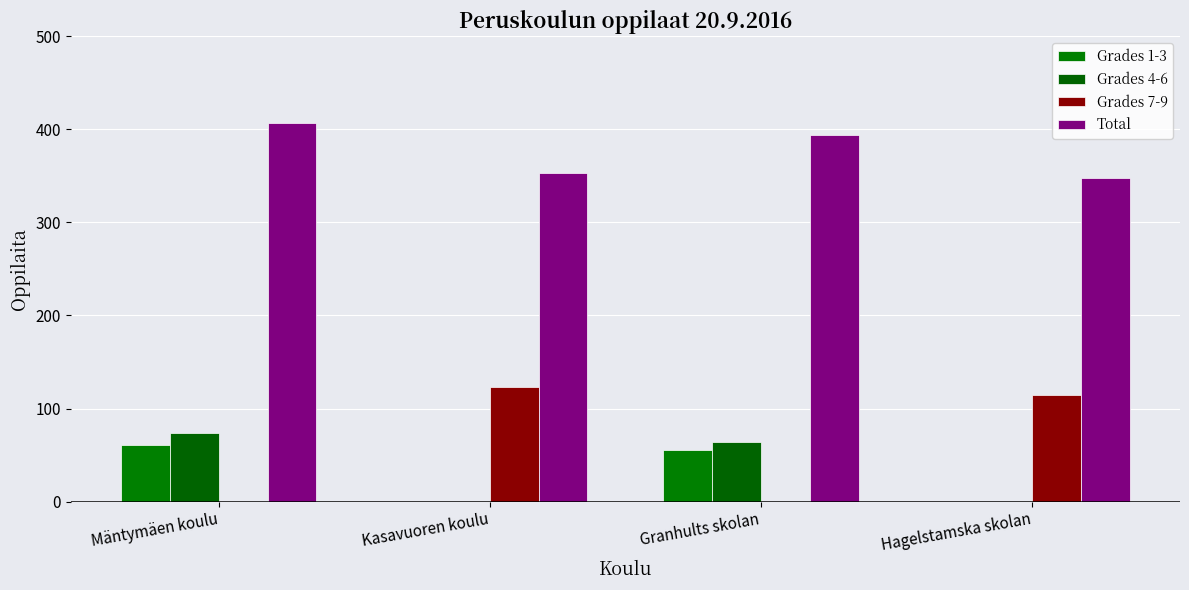

At which label does Grades 4-6 first exceed 64?

Mäntymäen koulu